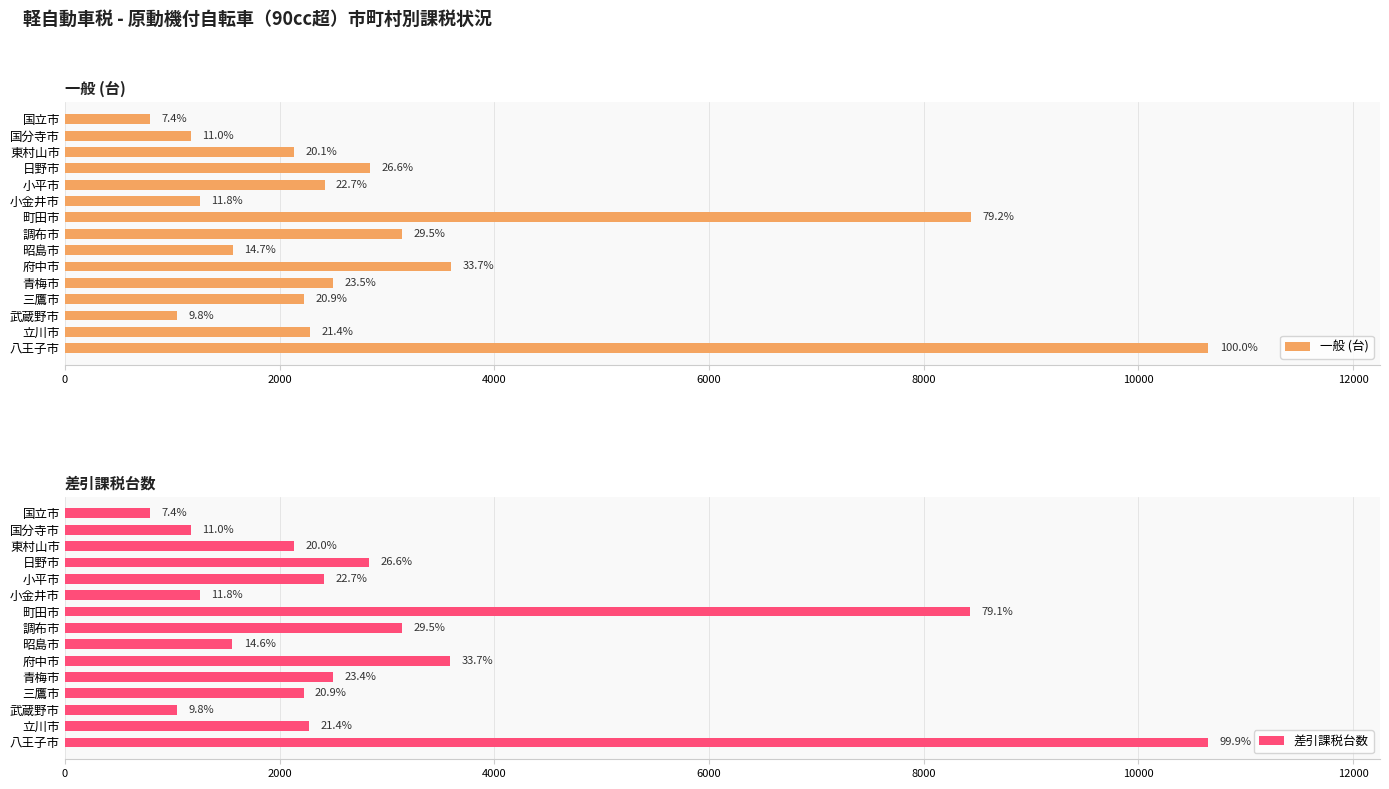

What is the difference between the highest and lowest values at 三鷹市?

6